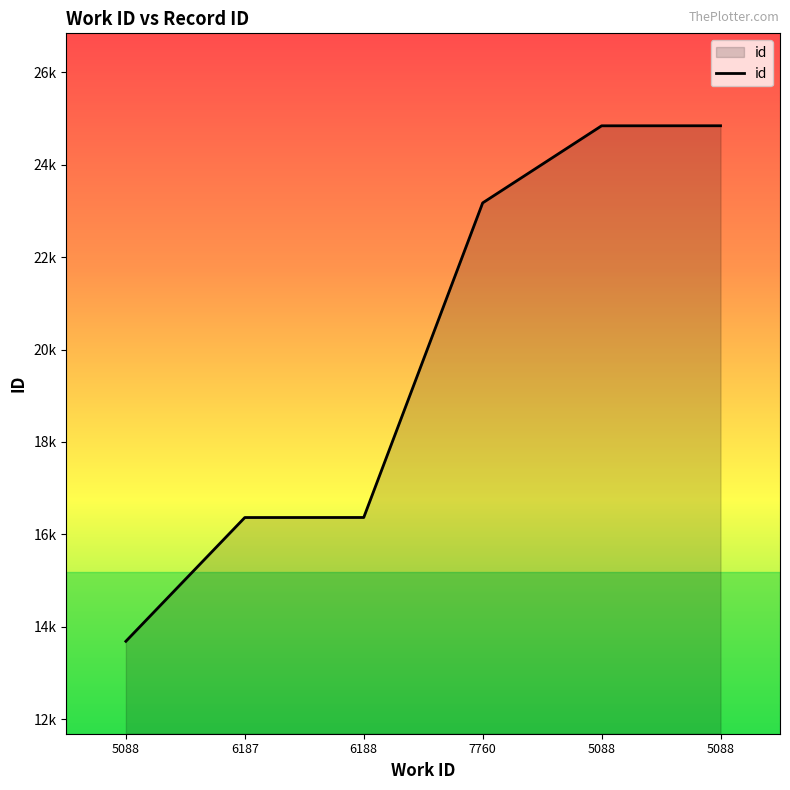

List the labels in order of value, largest first.

5088, 5088, 7760, 6188, 6187, 5088